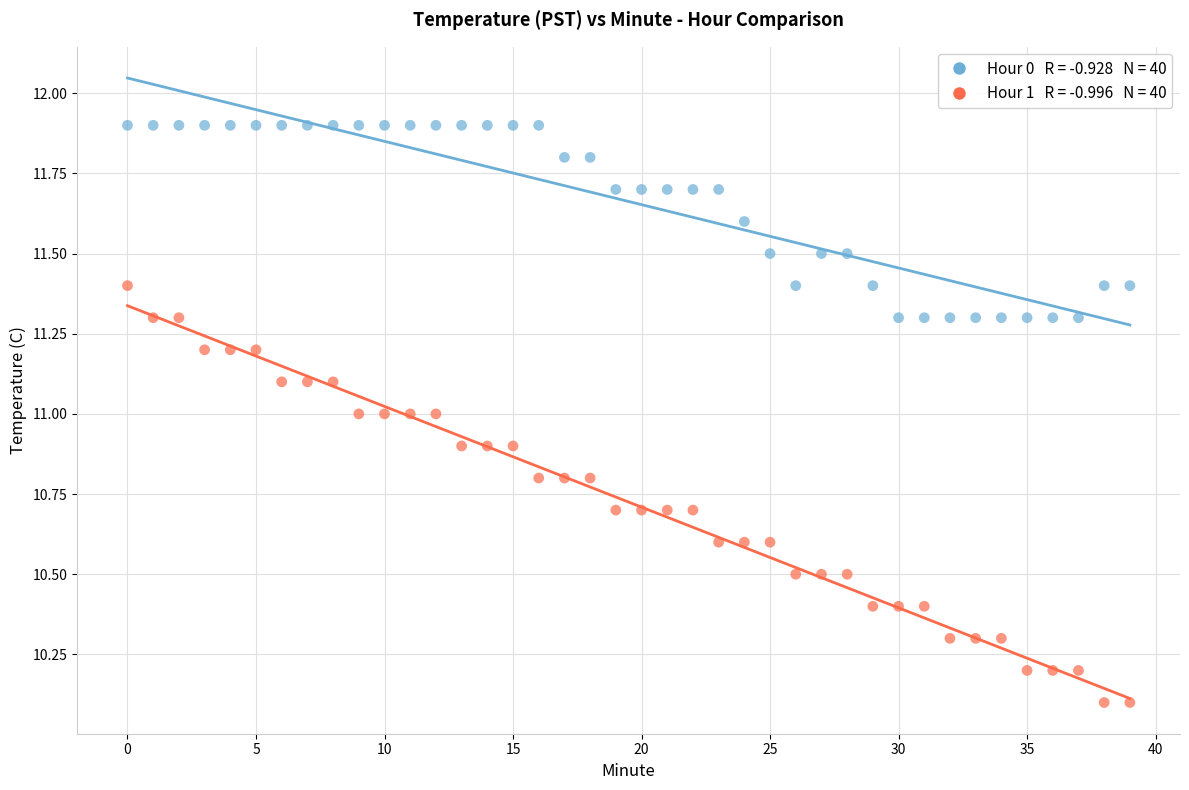

How many data points are displayed?

80